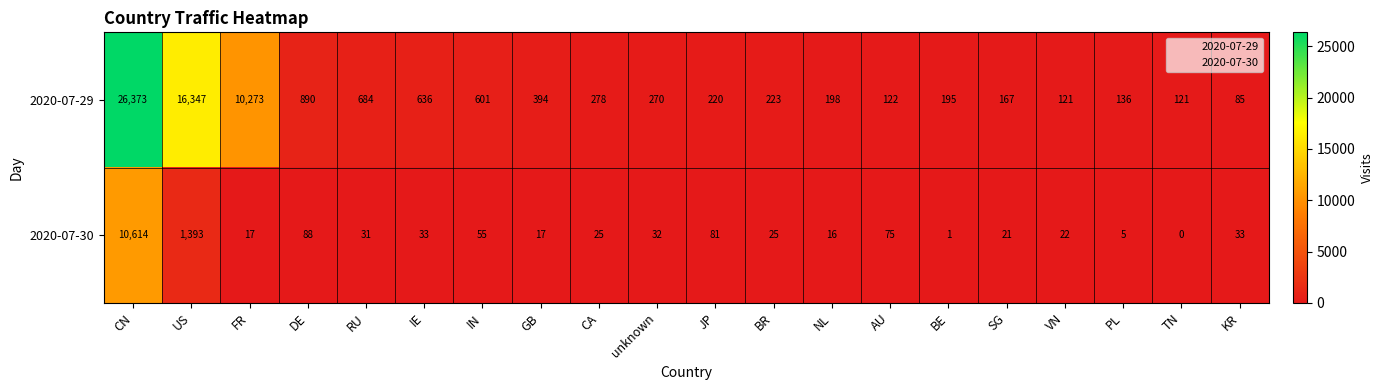

How many categories are shown in the chart?

20